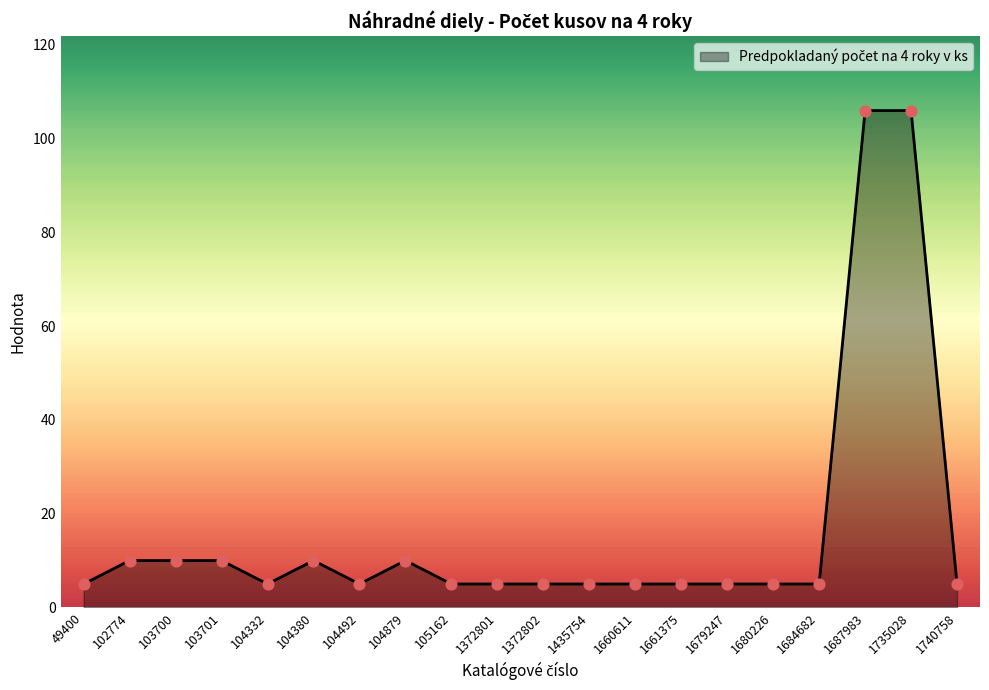

Approximately how many times larger is the value at 103701 compared to 104492?

2.0